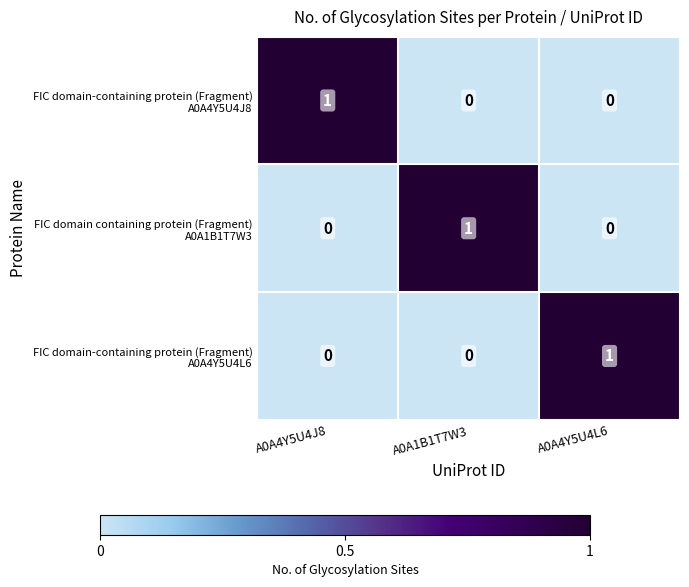

At how many categories does at least one series exceed 0?

3